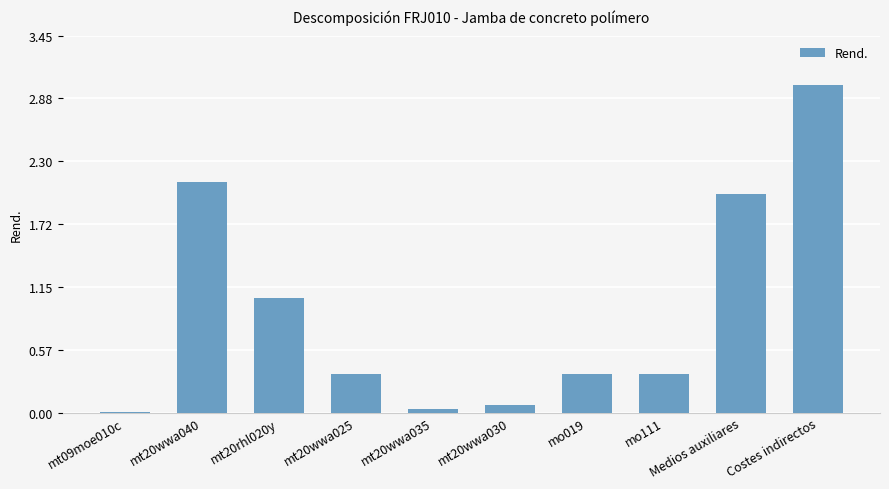

What is the change in value from mt09moe010c to mt20wwa030?

+0.1